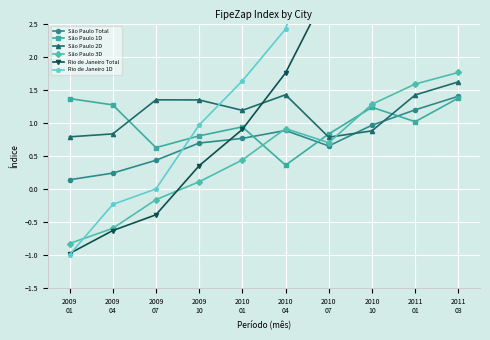

What is the total value across all series at 2010
10?

13.8